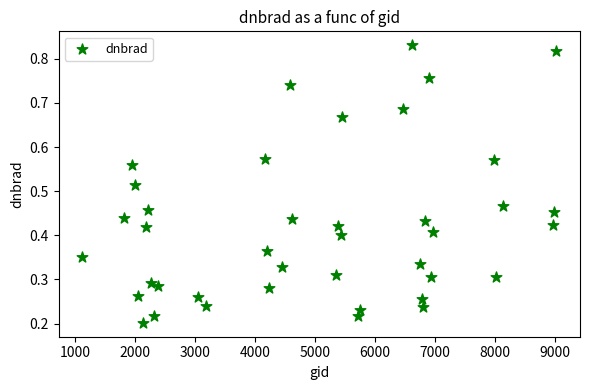

How many points are shown in the scatter plot?

40